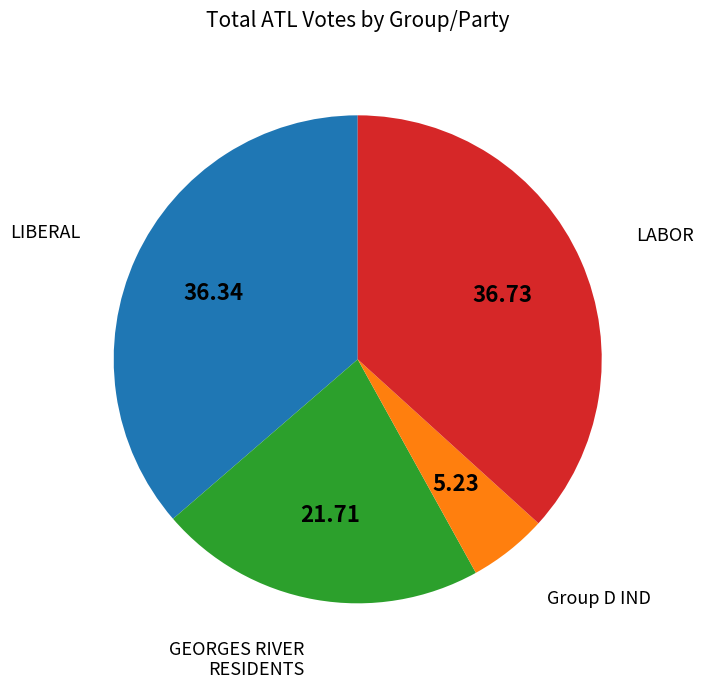

Is there any slice that represents more than half of the pie?

No